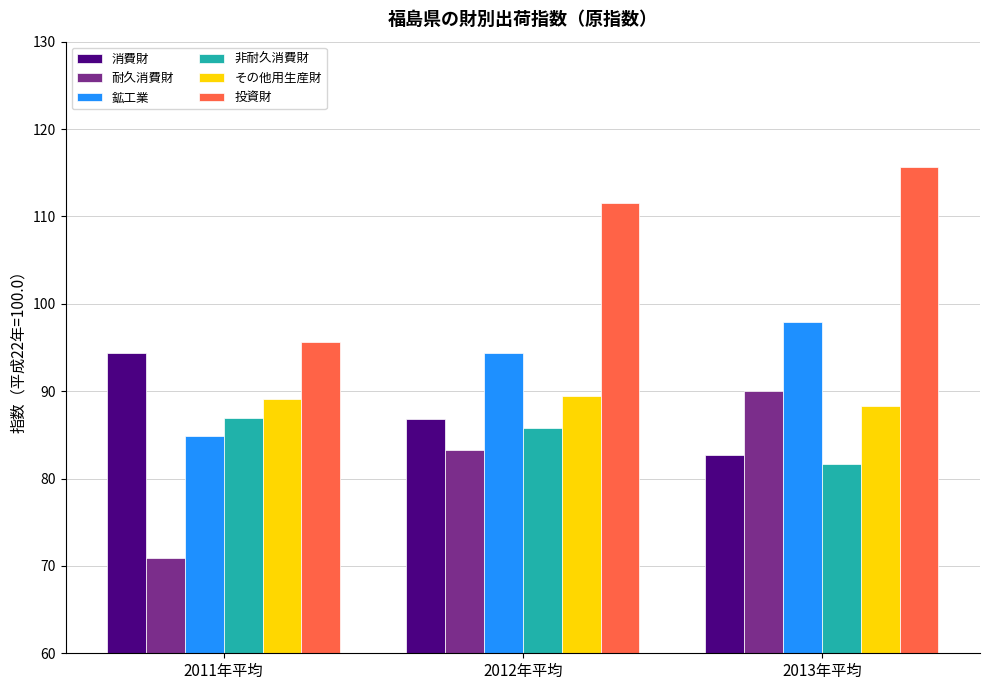

What is the difference between the highest and lowest values at 2012年平均?

28.2